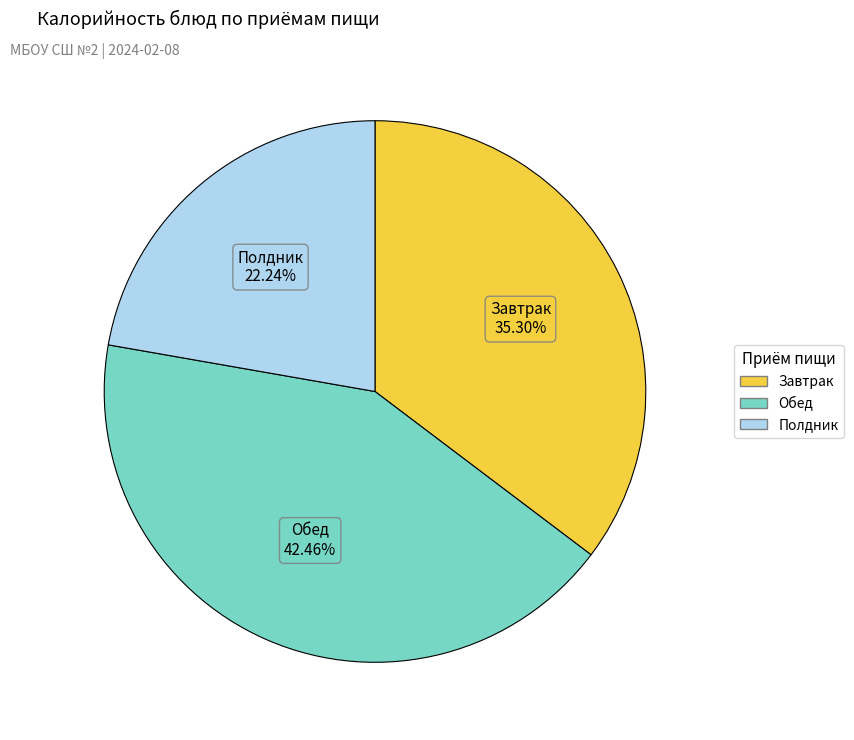

Is there any slice that represents more than half of the pie?

No